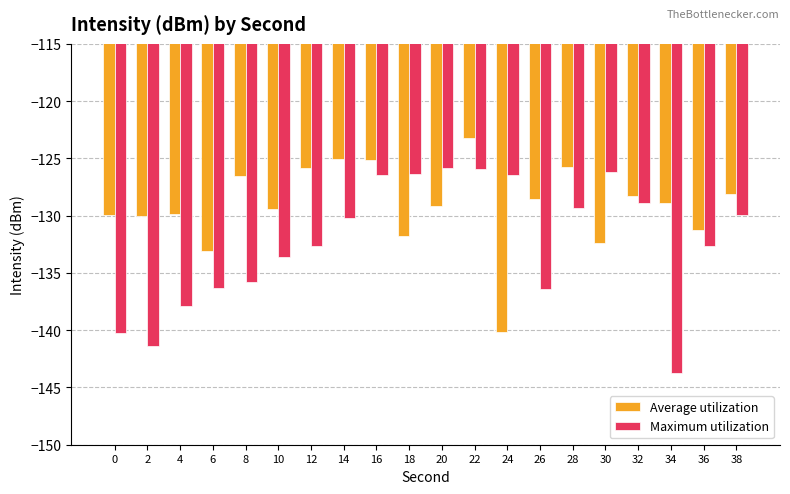

What is the value of the Maximum utilization bar at the 17th from the left?

-128.9